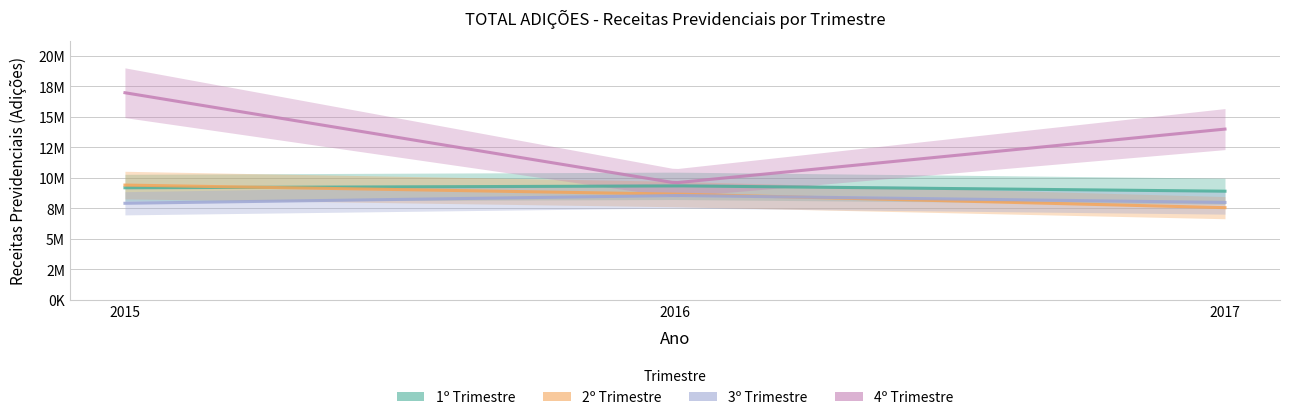

Rank the series at 2016 from highest to lowest value.

4º Trimestre, 1º Trimestre, 2º Trimestre, 3º Trimestre